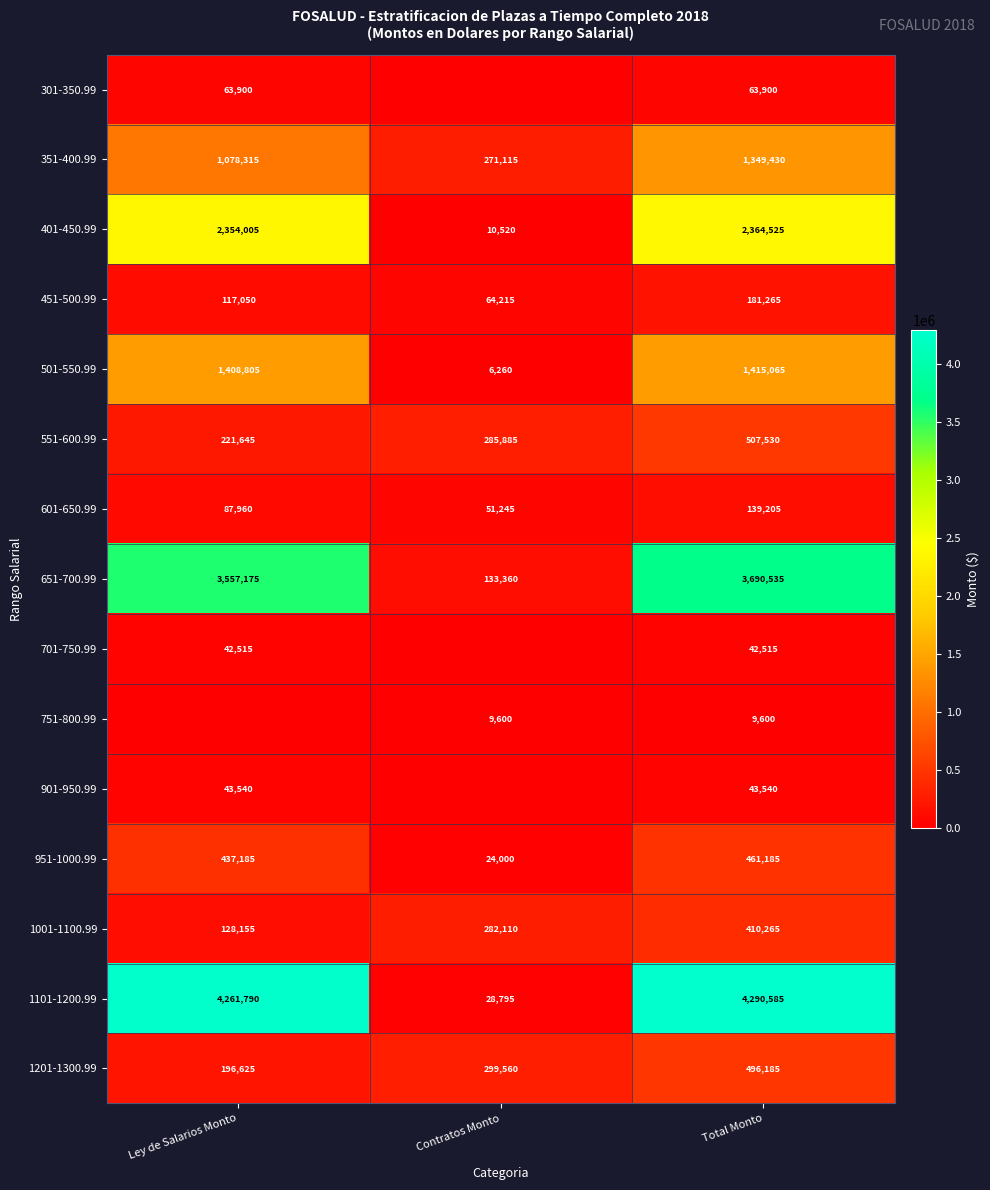

Where is 951-1000.99 nearest to the value 242592?

Ley de Salarios Monto